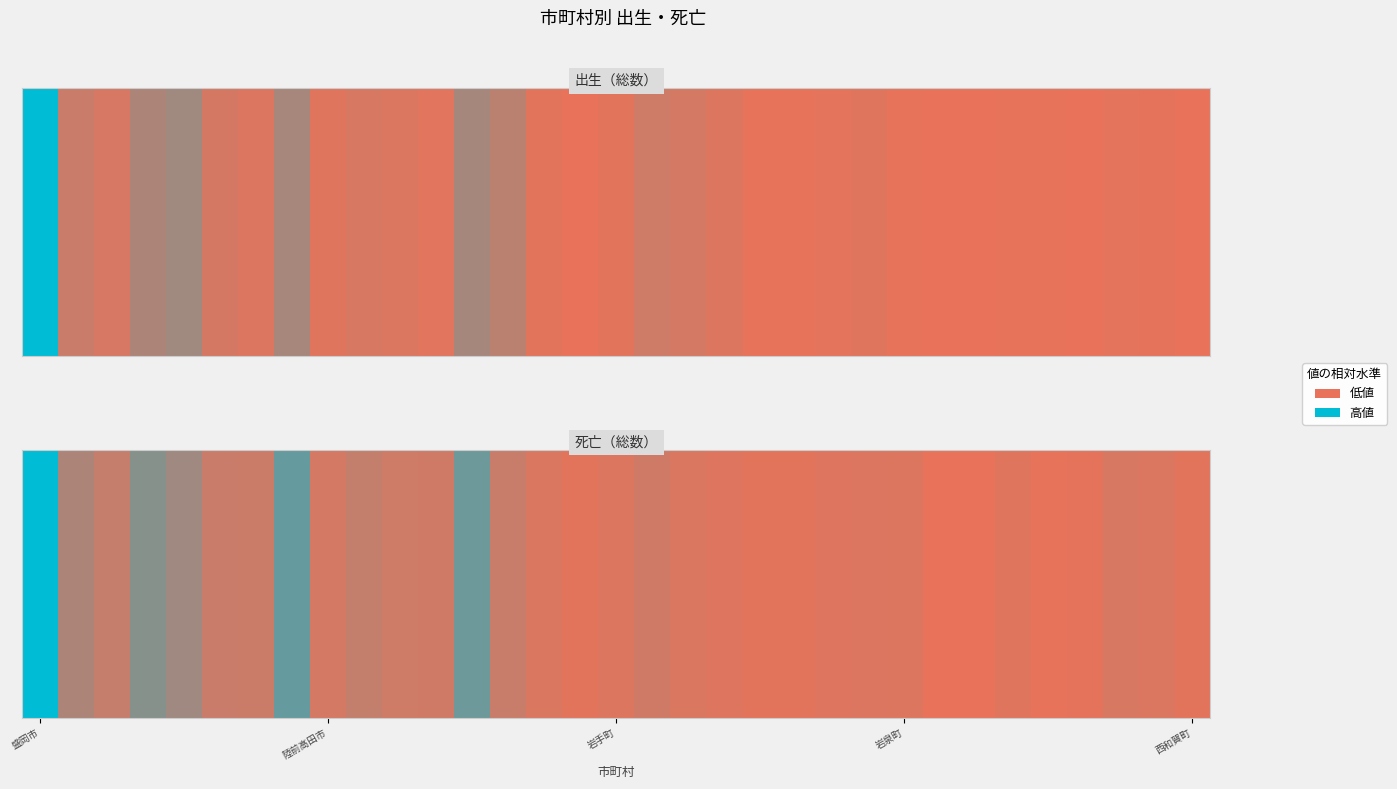

True or false: the data shows 98 at 22.

False